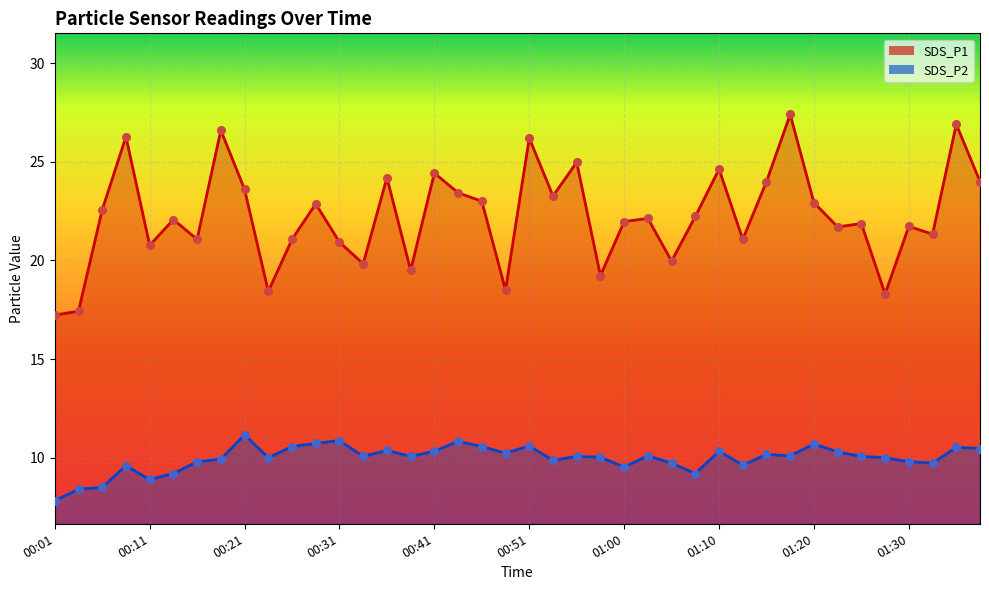

Which series has the largest total across all categories?

SDS_P1